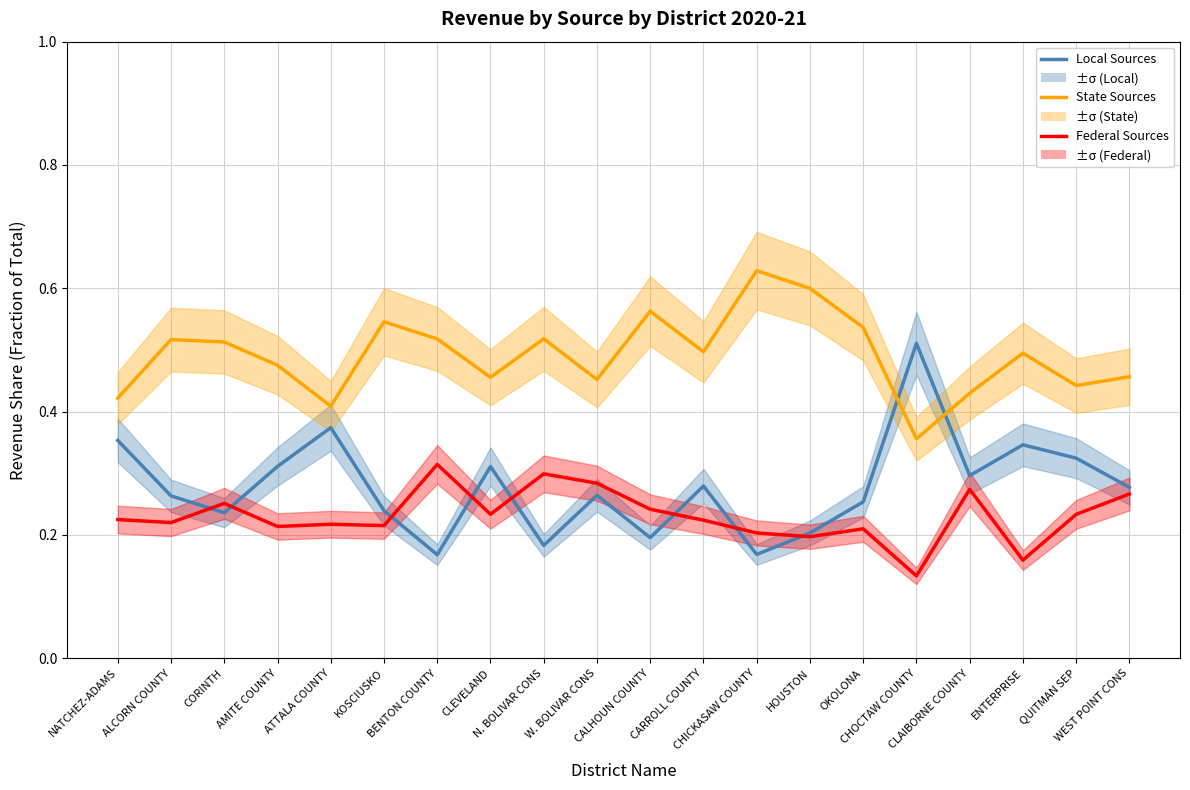

Is the value of Federal Sources at NATCHEZ-ADAMS greater than the value of State Sources at KOSCIUSKO?

No